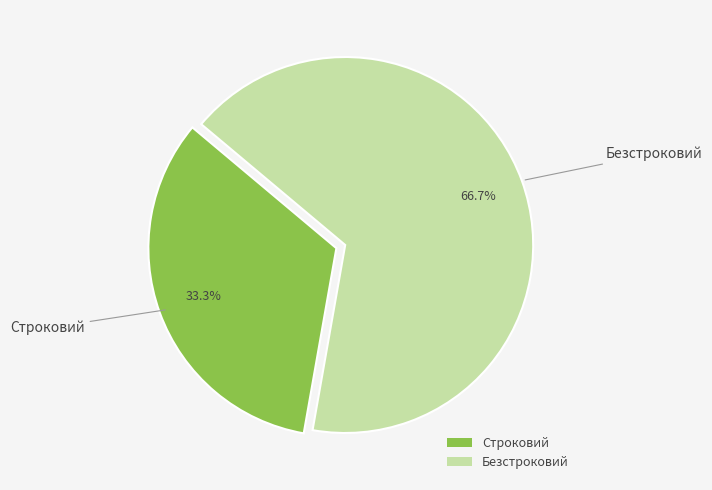

Is there a majority slice in this chart?

Yes